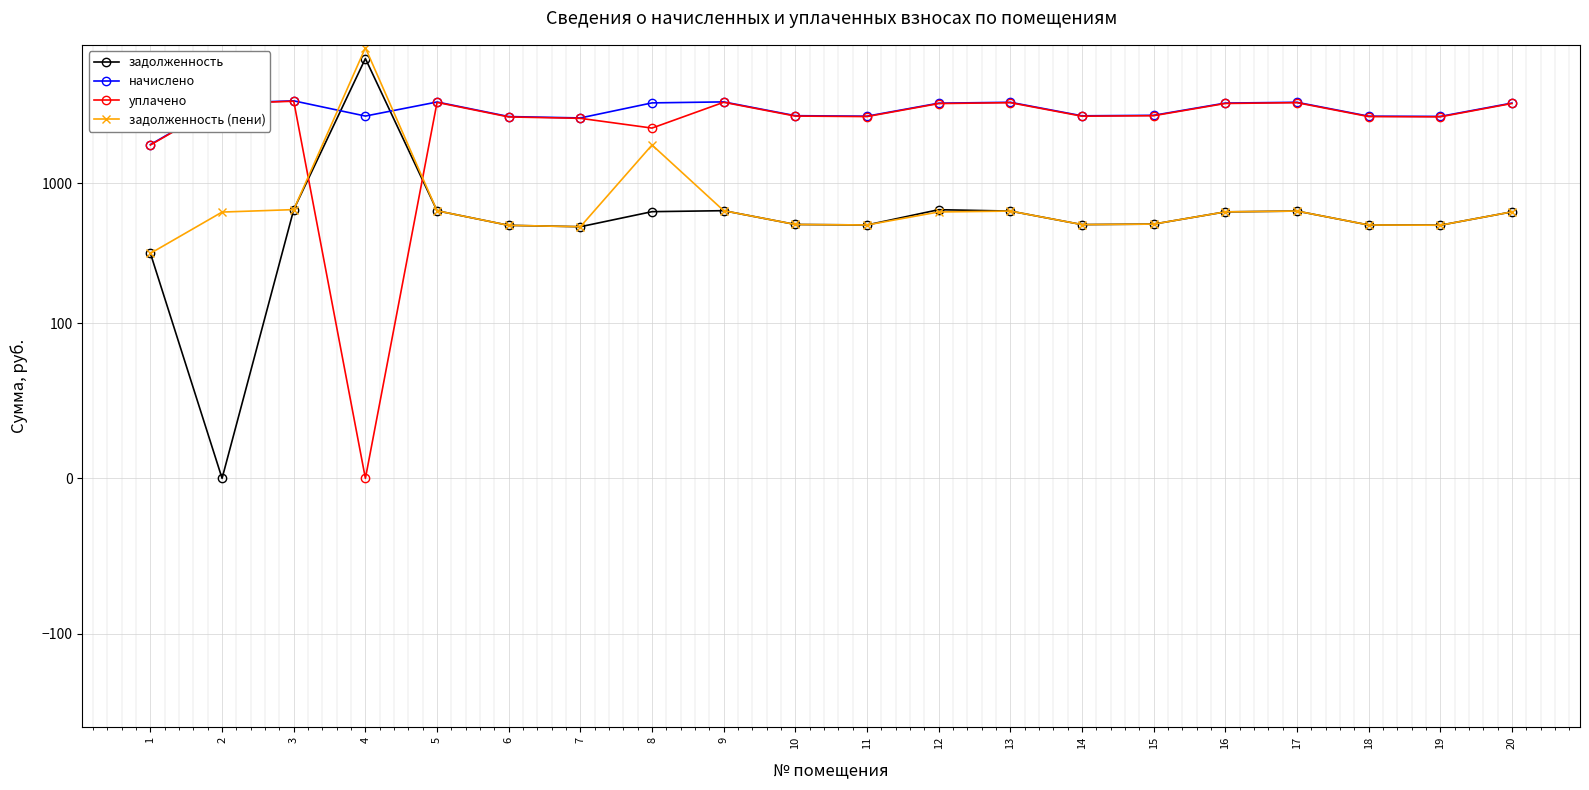

What is the value of the уплачено point at the 16th from the left?

3719.2